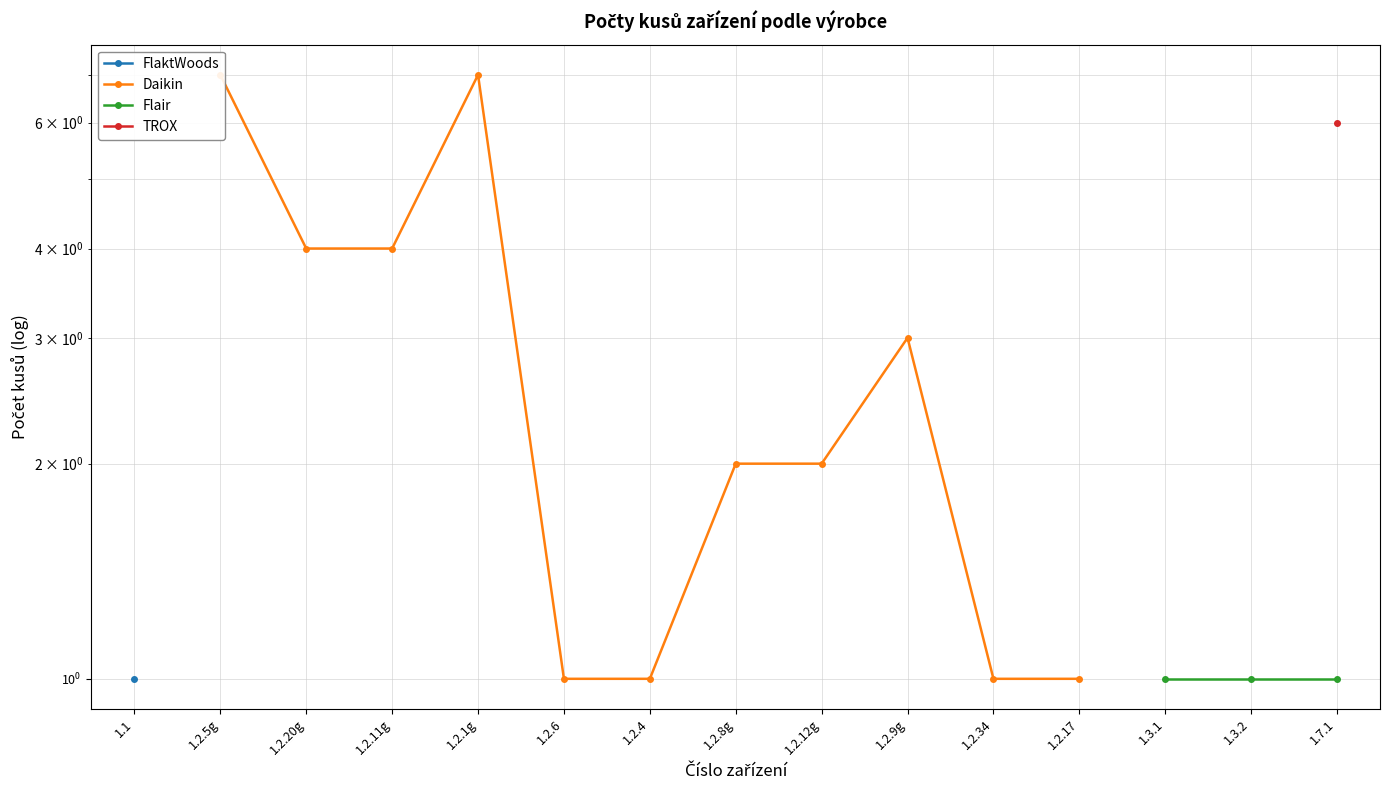

What is the sum of the Daikin values at 1.2.8g and 1.2.17?

3.0